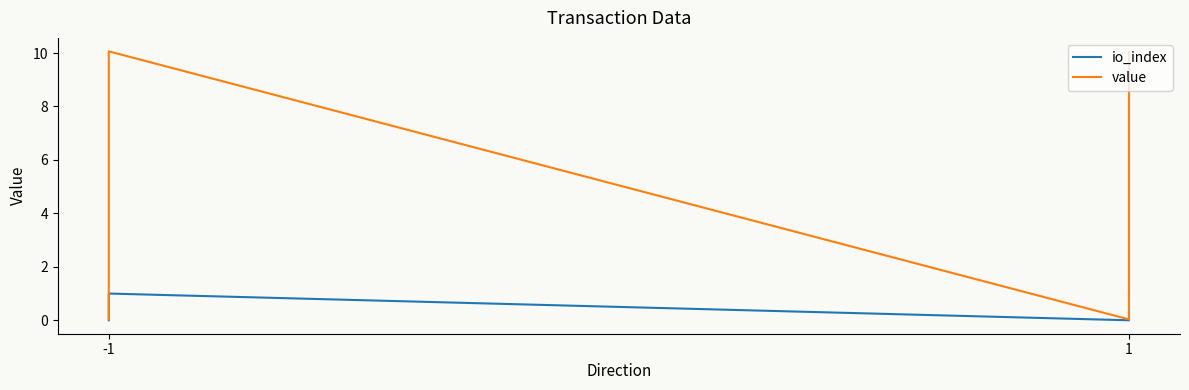

What is the average value of the io_index series?

0.5